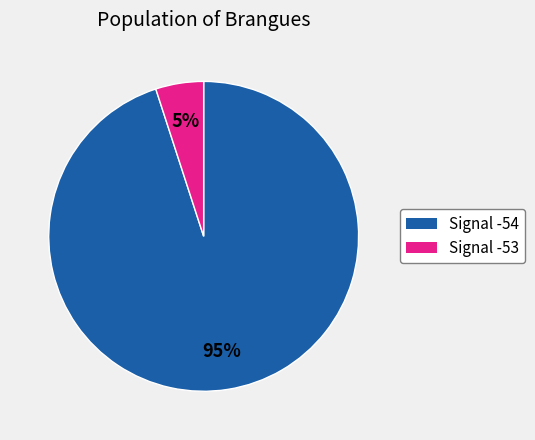

Count the number of slices in the pie.

2